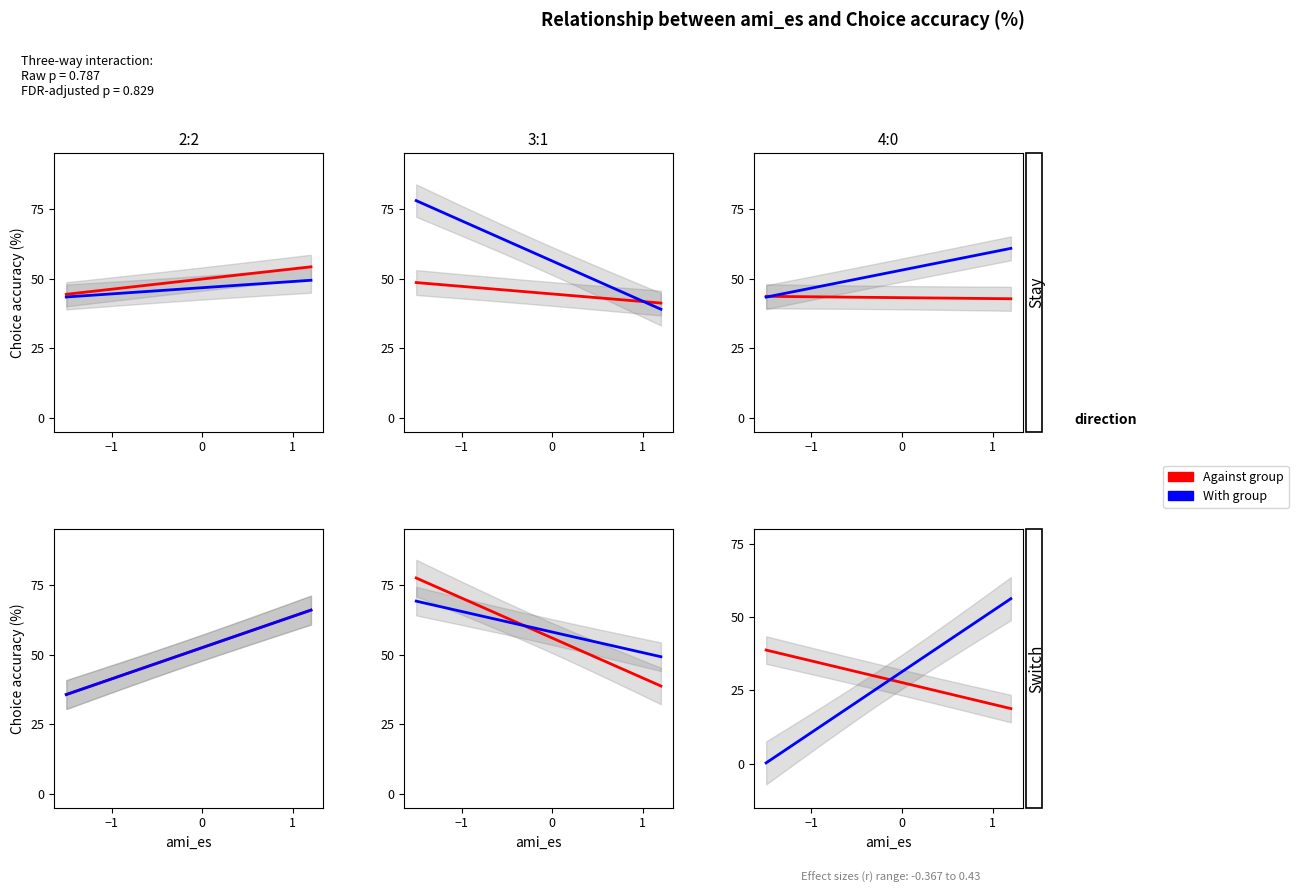

How many series are shown in this chart?

2